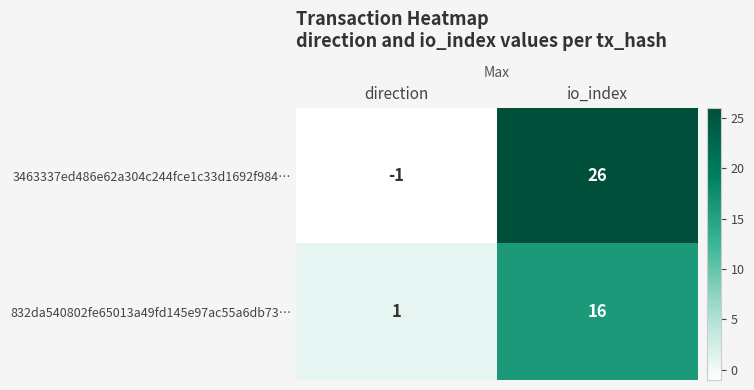

What is the spread (max minus min) of values at direction?

2